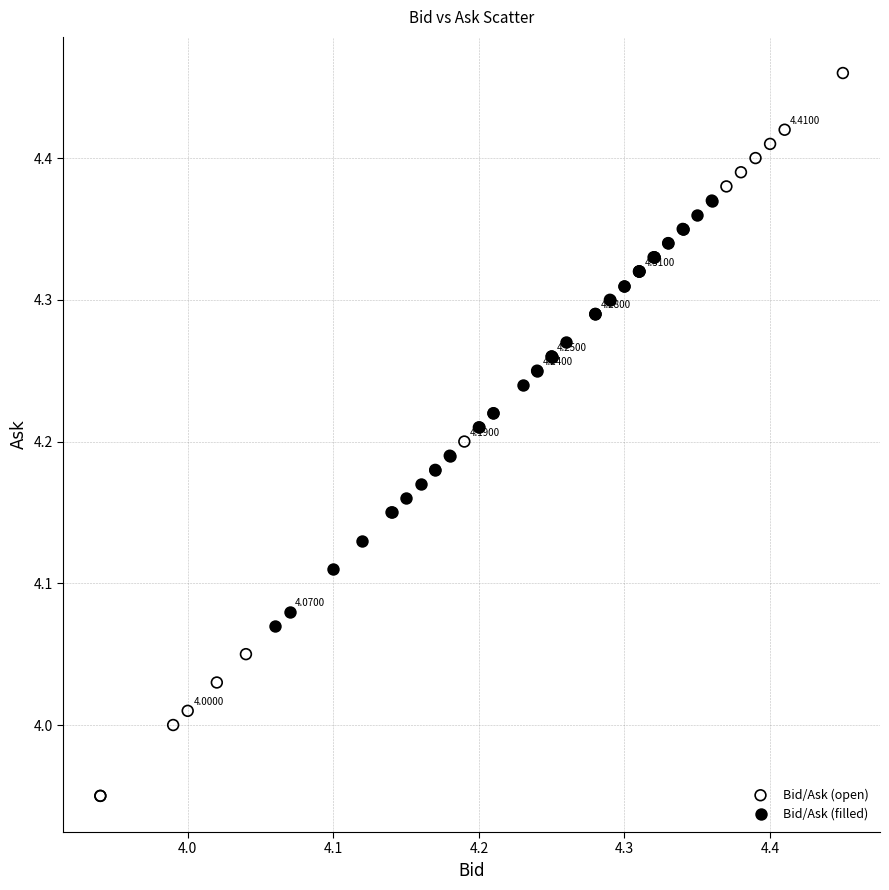

Which series reaches the minimum Y coordinate?

Bid/Ask (open)